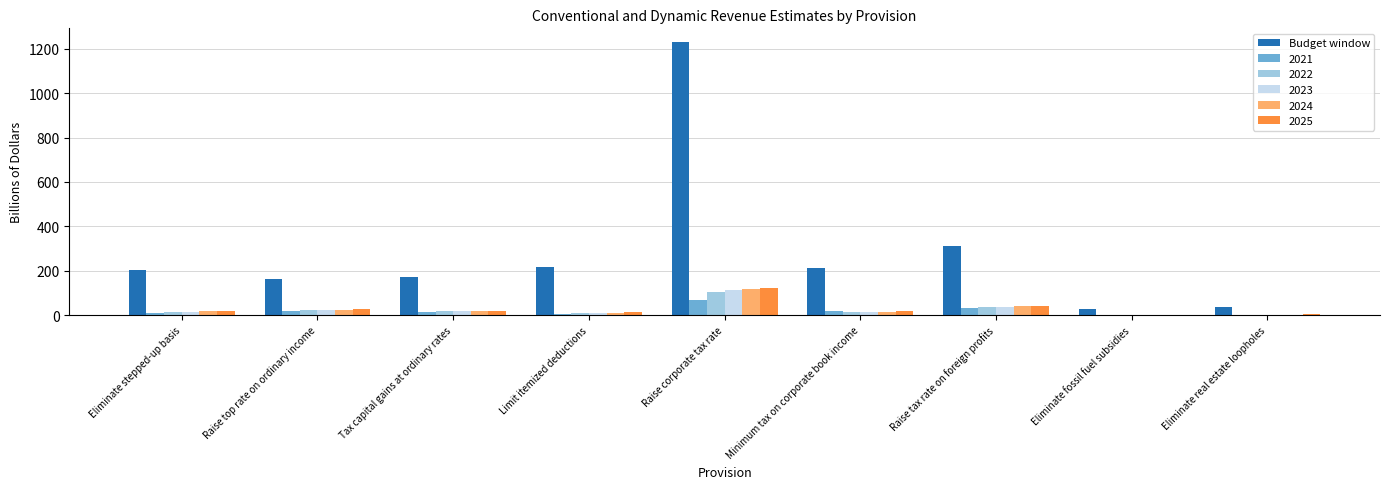

Count the number of data series in this chart.

6